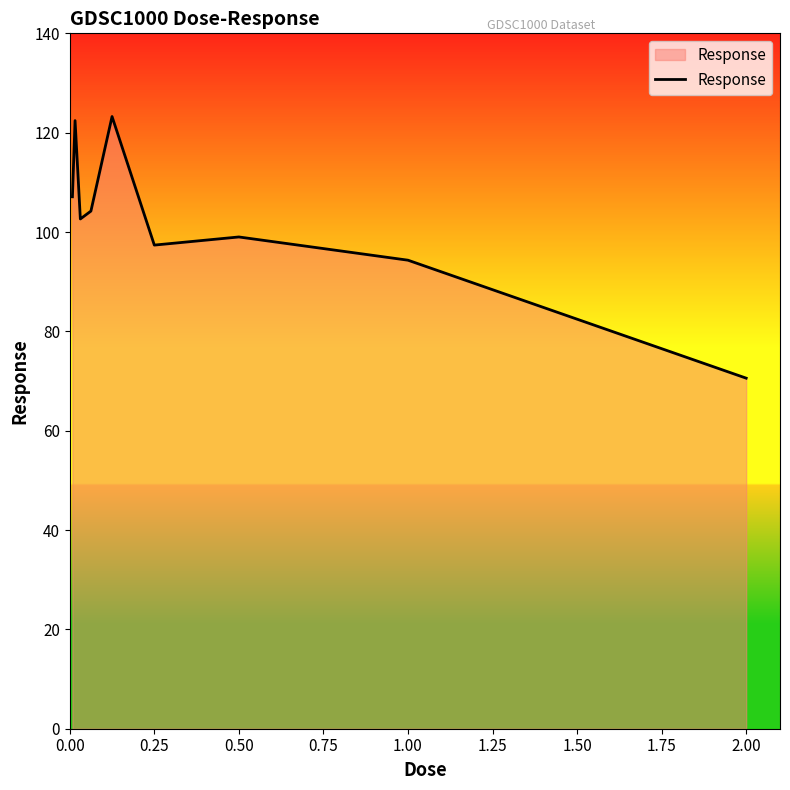

What is the difference between the maximum and minimum values?

52.7